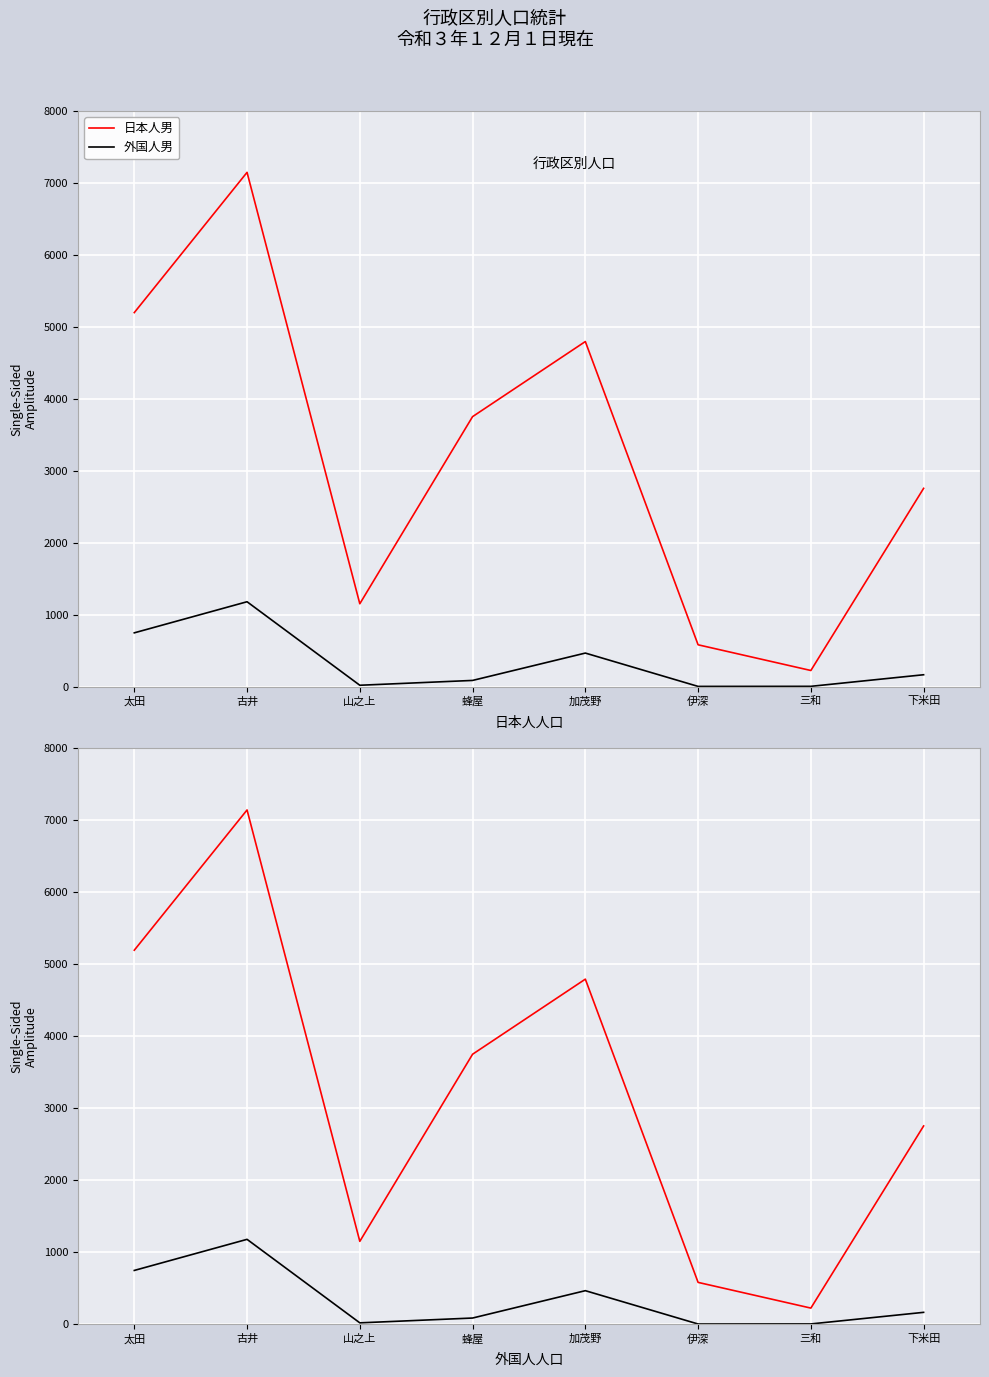

True or false: 外国人男 and 日本人男 cross at least once.

False